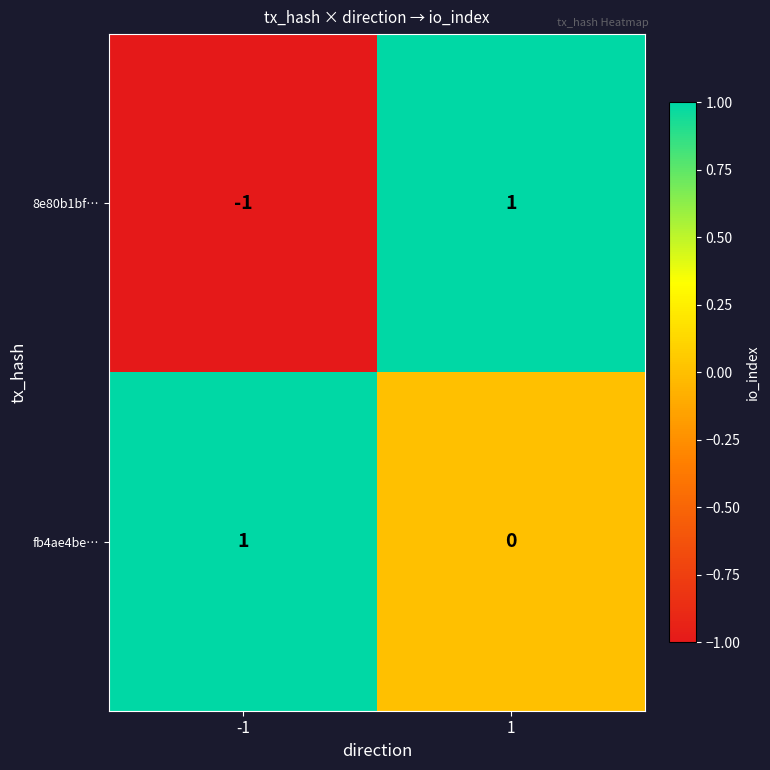

Which series has the largest total across all categories?

fb4ae4be…